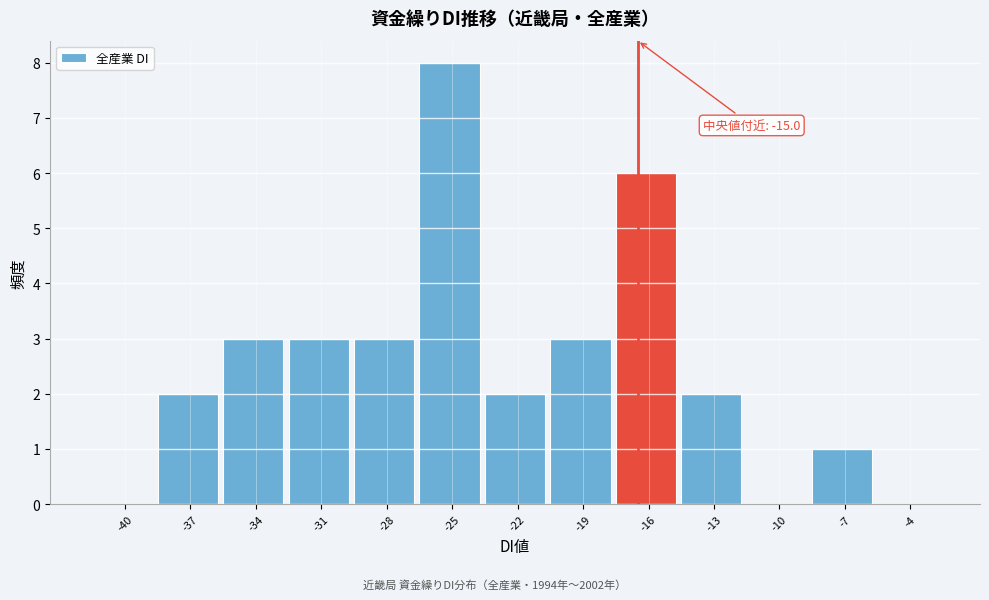

Reading left to right, what are all the values shown in this chart?

-40=0	-37=2	-34=3	-31=3	-28=3	-25=8	-22=2	-19=3	-16=6	-13=2	-10=0	-7=1	-4=0